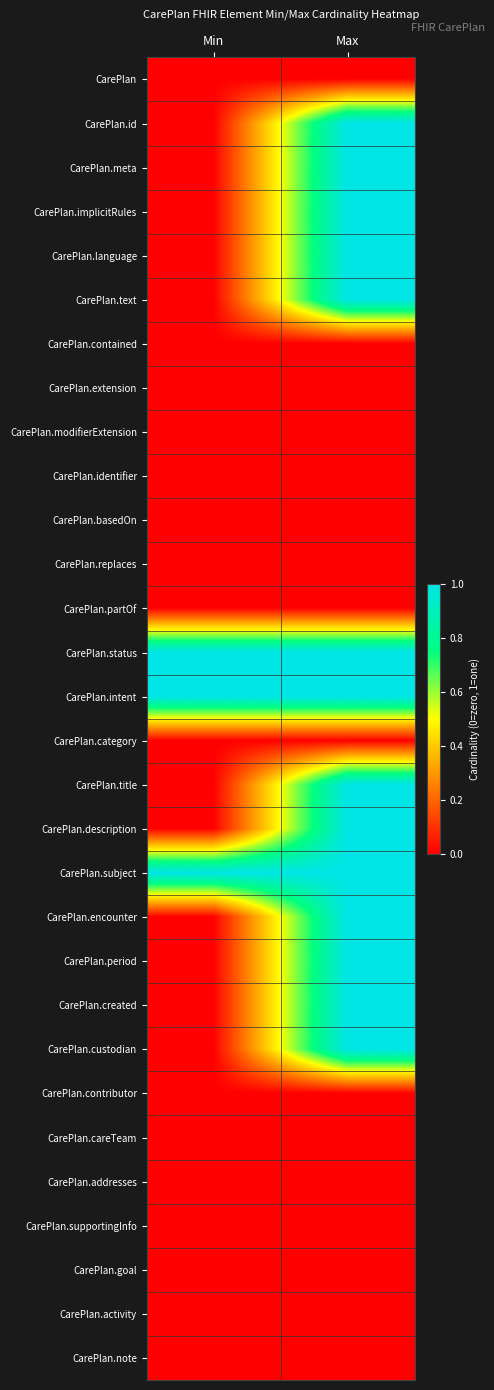

Reading right to left, extract all data points from this chart.

CarePlan: Max=0	Min=0
CarePlan.id: Max=1	Min=0
CarePlan.meta: Max=1	Min=0
CarePlan.implicitRules: Max=1	Min=0
CarePlan.language: Max=1	Min=0
CarePlan.text: Max=1	Min=0
CarePlan.contained: Max=0	Min=0
CarePlan.extension: Max=0	Min=0
CarePlan.modifierExtension: Max=0	Min=0
CarePlan.identifier: Max=0	Min=0
CarePlan.basedOn: Max=0	Min=0
CarePlan.replaces: Max=0	Min=0
CarePlan.partOf: Max=0	Min=0
CarePlan.status: Max=1	Min=1
CarePlan.intent: Max=1	Min=1
CarePlan.category: Max=0	Min=0
CarePlan.title: Max=1	Min=0
CarePlan.description: Max=1	Min=0
CarePlan.subject: Max=1	Min=1
CarePlan.encounter: Max=1	Min=0
CarePlan.period: Max=1	Min=0
CarePlan.created: Max=1	Min=0
CarePlan.custodian: Max=1	Min=0
CarePlan.contributor: Max=0	Min=0
CarePlan.careTeam: Max=0	Min=0
CarePlan.addresses: Max=0	Min=0
CarePlan.supportingInfo: Max=0	Min=0
CarePlan.goal: Max=0	Min=0
CarePlan.activity: Max=0	Min=0
CarePlan.note: Max=0	Min=0